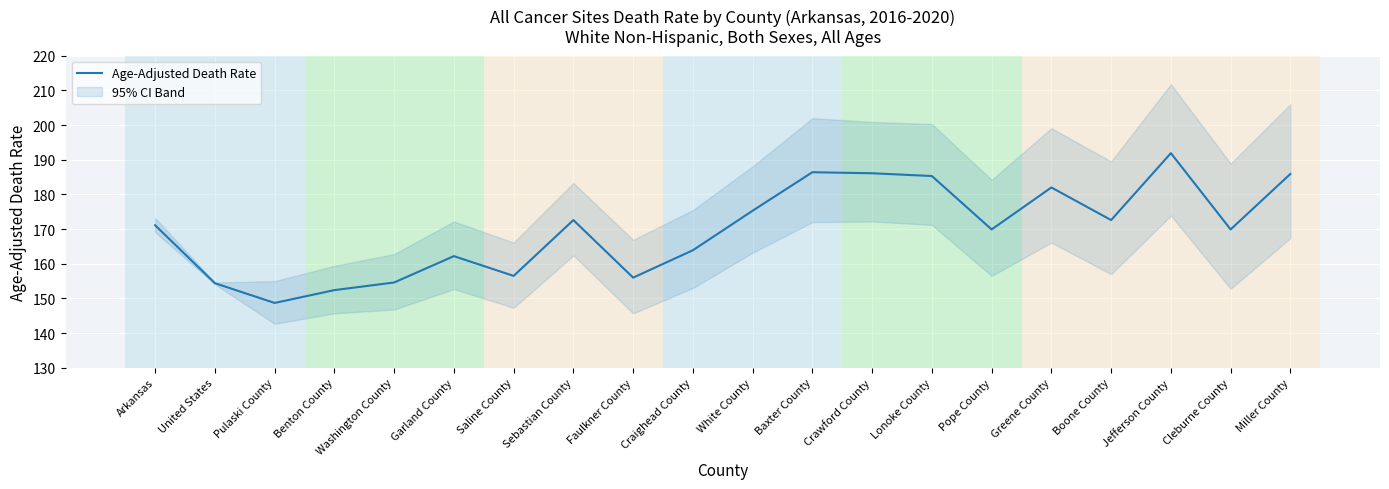

At which category does the data reach its first local valley?

Pulaski County